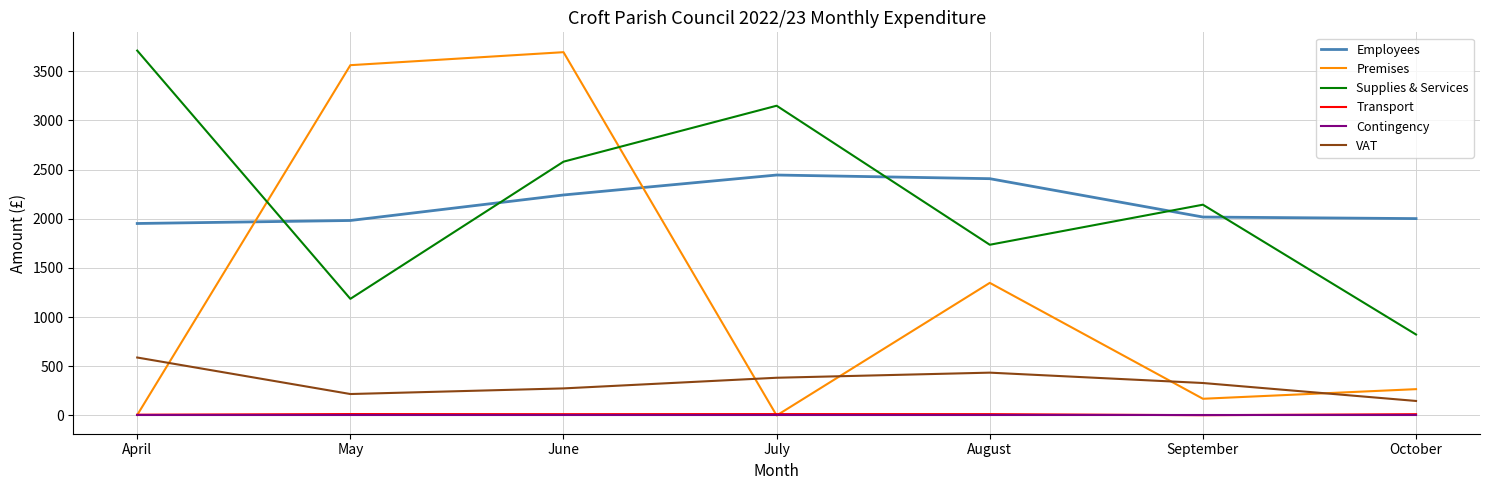

List the labels in order of VAT value, largest first.

April, August, July, September, June, May, October